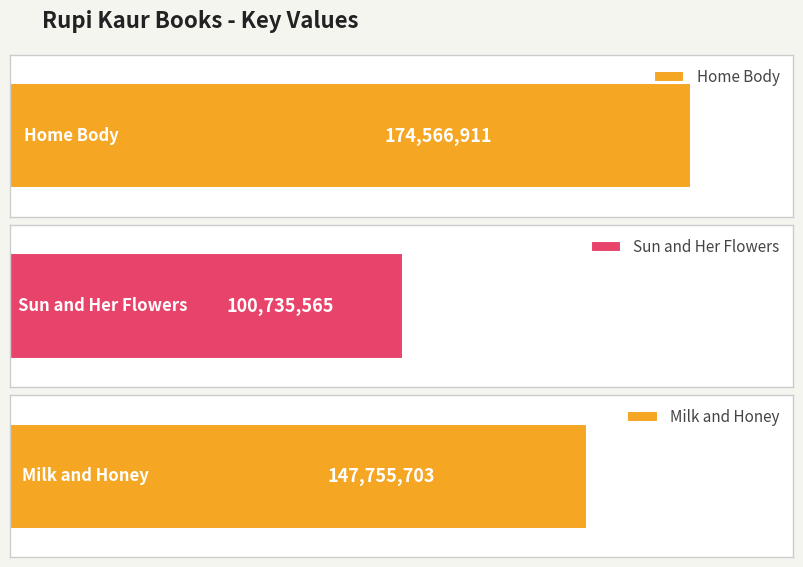

Is it true that the value at Milk and Honey is 86432782?

False